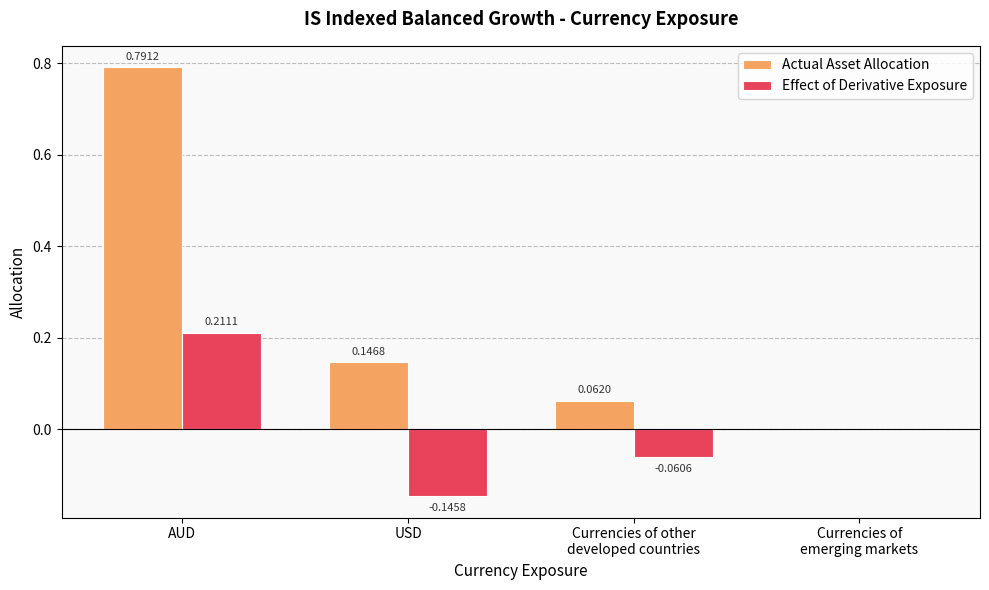

Where does the Effect of Derivative Exposure series first go above 0?

AUD